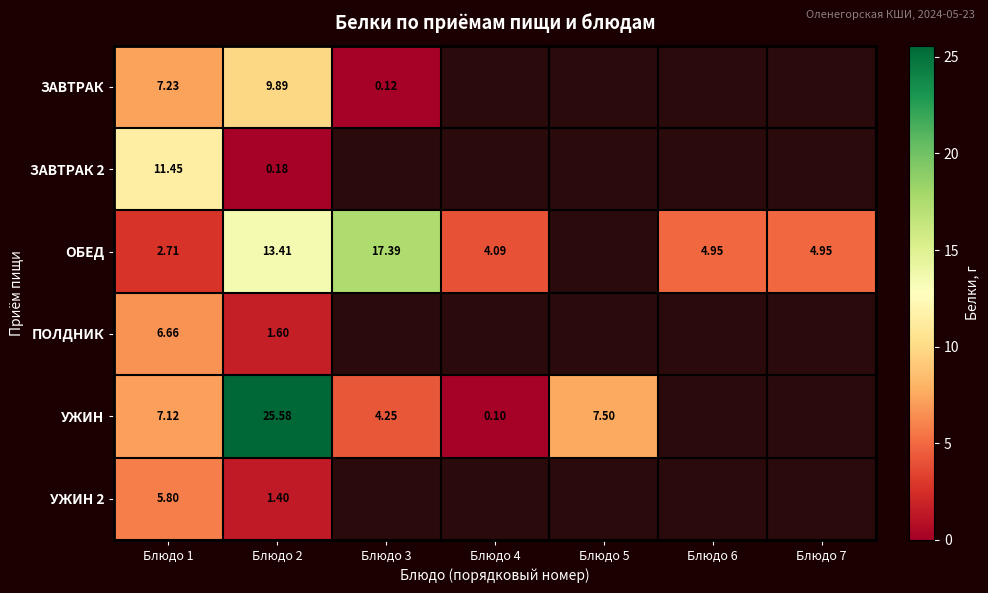

How many data points in ОБЕД are above 4?

5